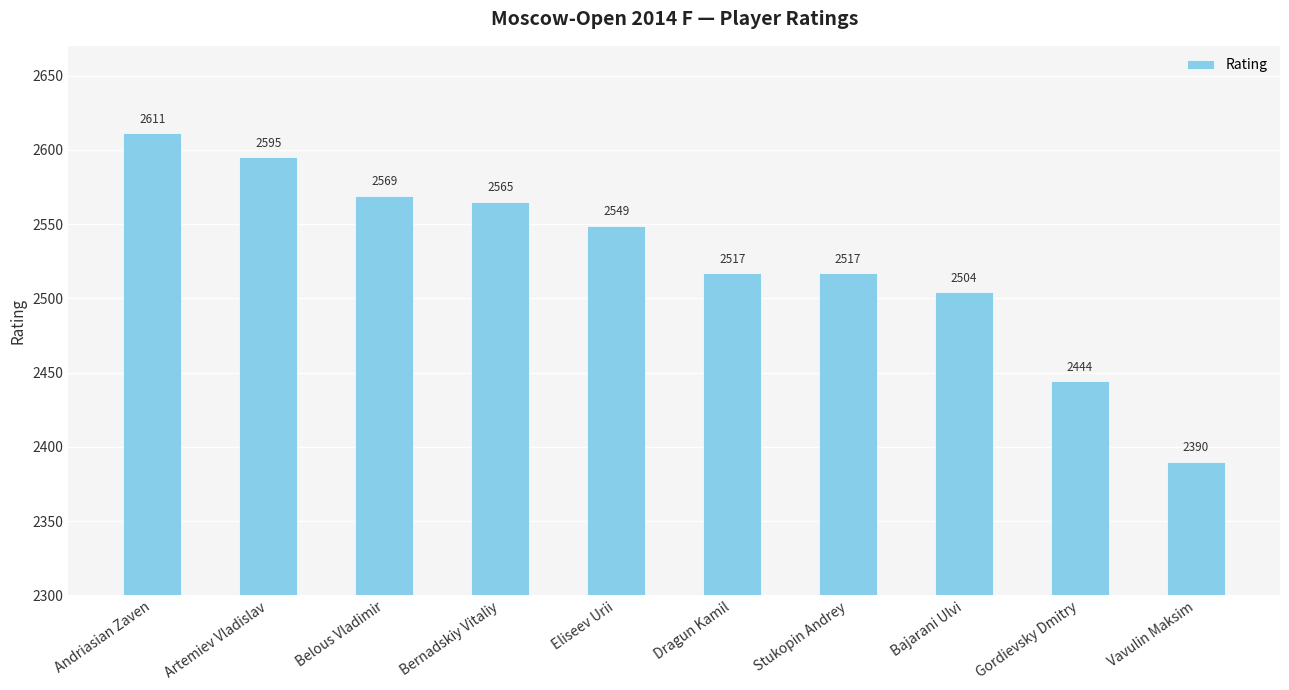

What position from the right is Andriasian Zaven?

10